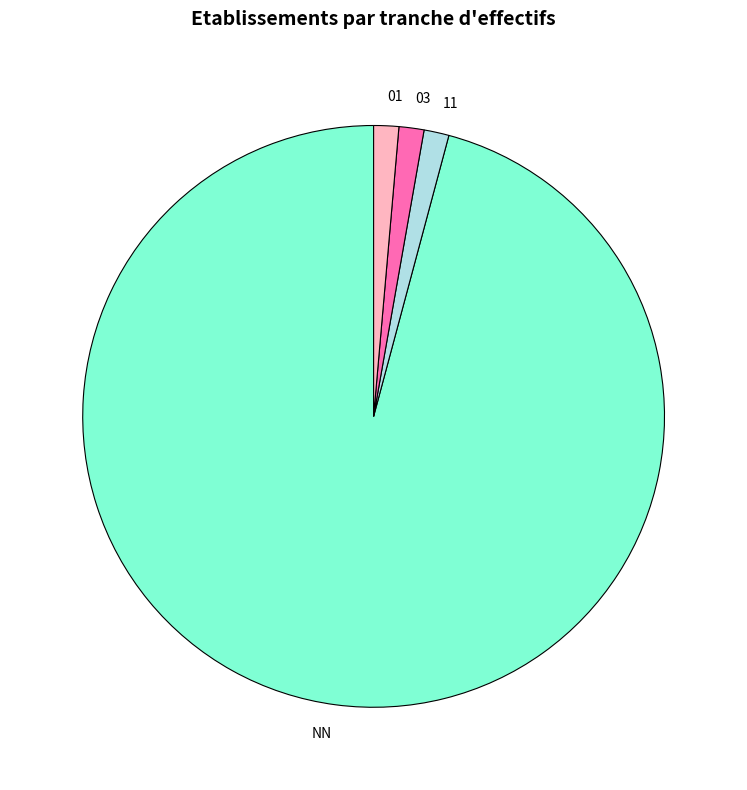

Does any single category account for the majority?

Yes